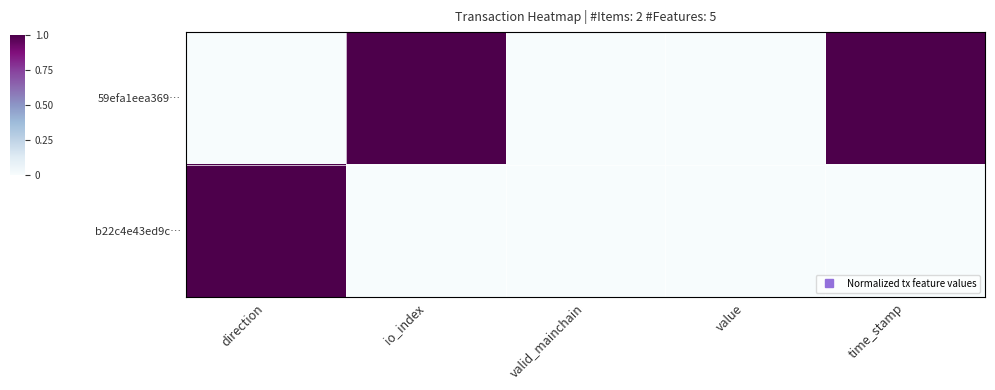

Rank the series by their average value, from highest to lowest.

59efa1eea369…, b22c4e43ed9c…